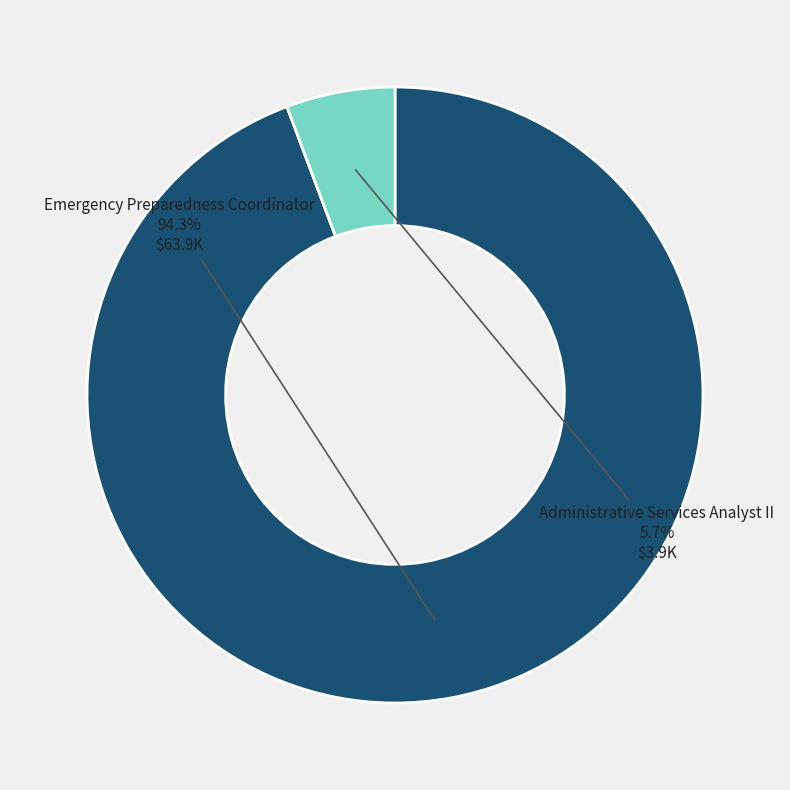

Which slice is the largest?

Emergency Preparedness Coordinator